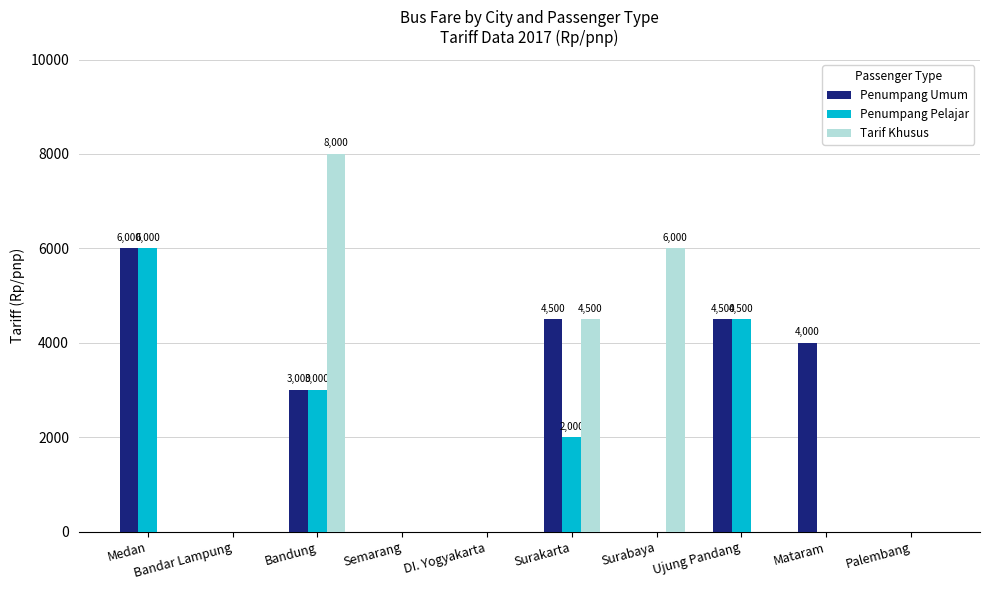

Between DI. Yogyakarta and Surabaya, which series saw the biggest shift?

Tarif Khusus